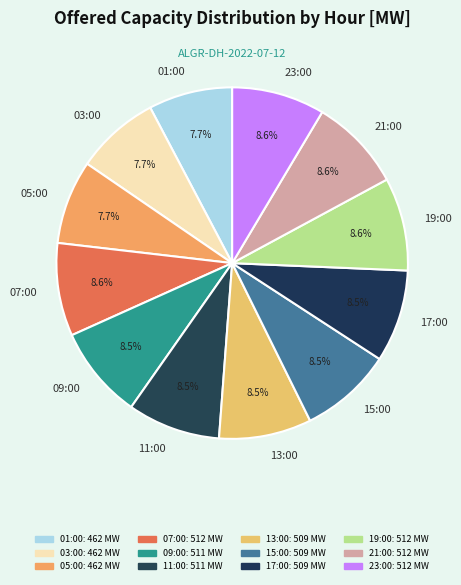

Combined, what portion of the pie is 15:00 and 23:00?

17.1%